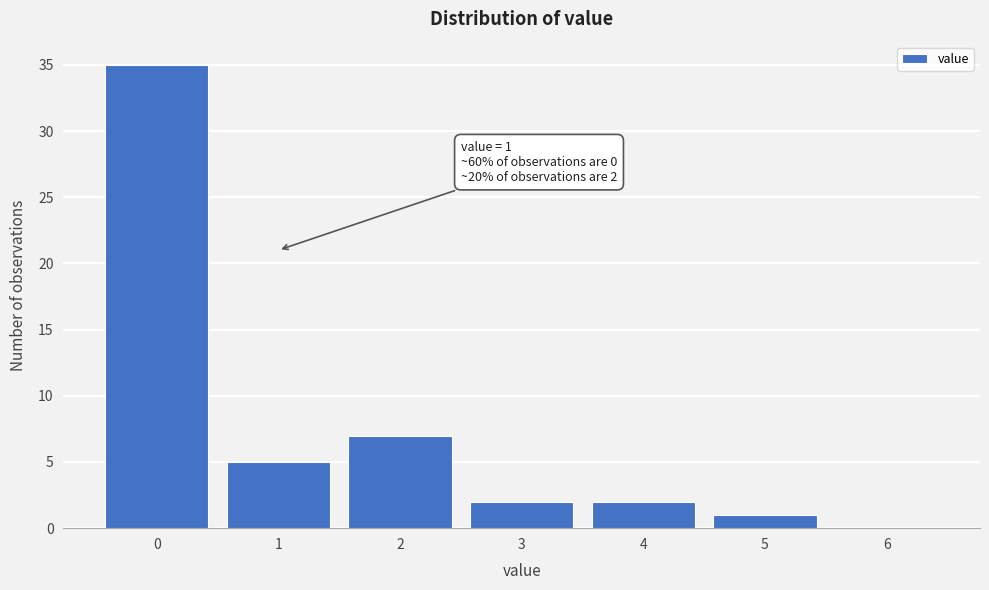

Over which range of the x-axis is the bar tallest?

-0.5 to 0.5